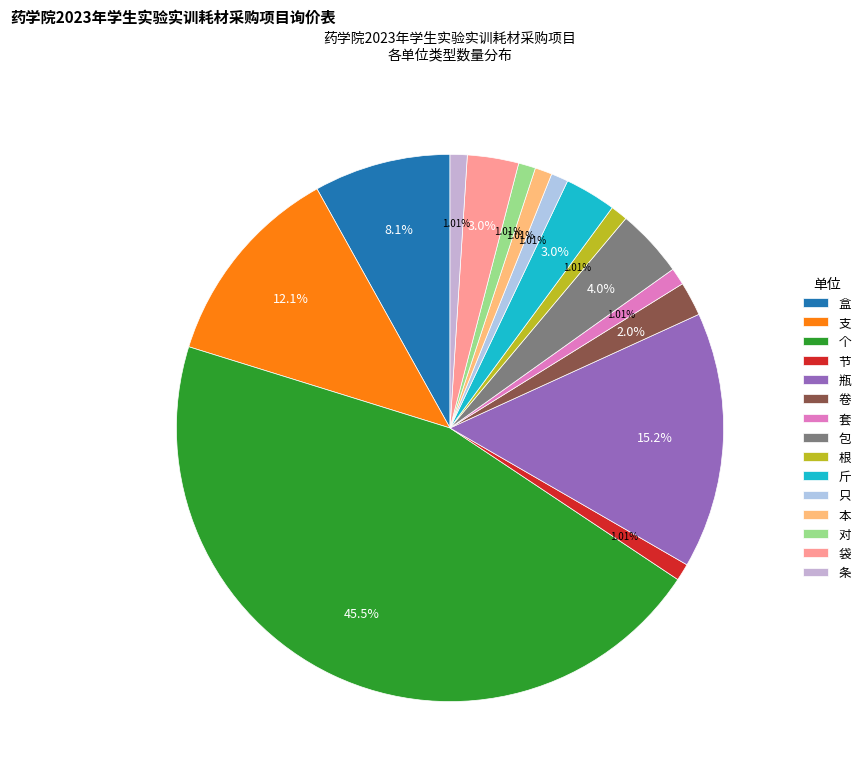

How many slices are in this pie chart?

15